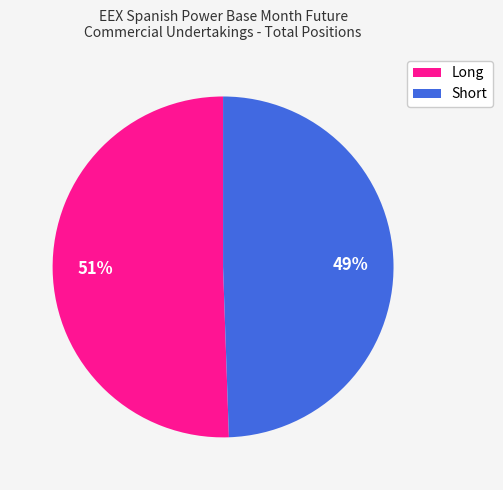

True or false: Short accounts for 49% of the total.

True